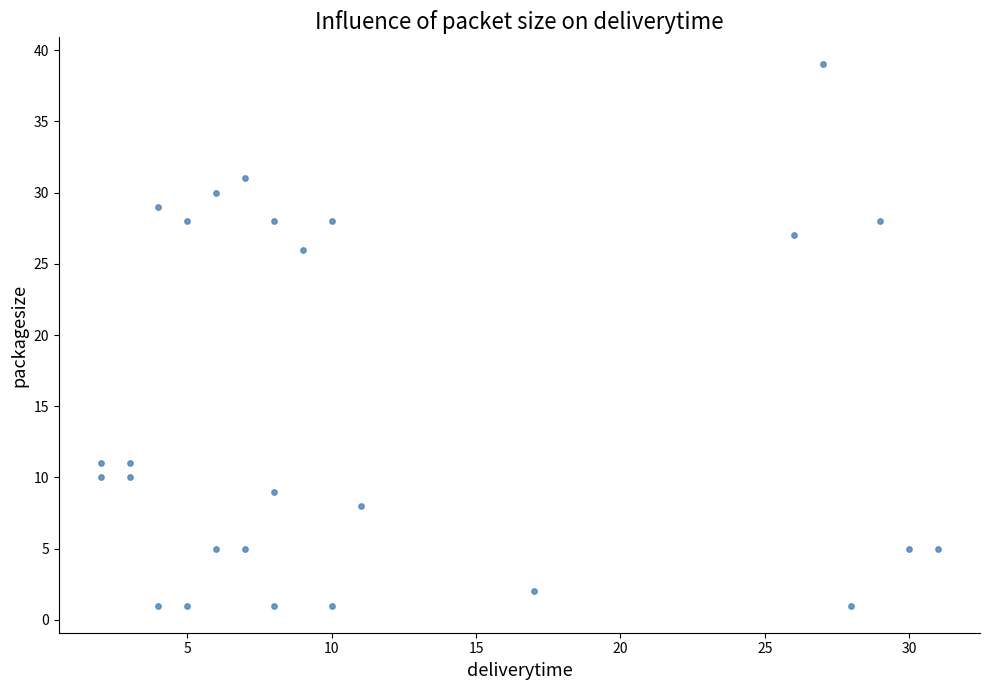

What is the range of X values (max minus min)?

29